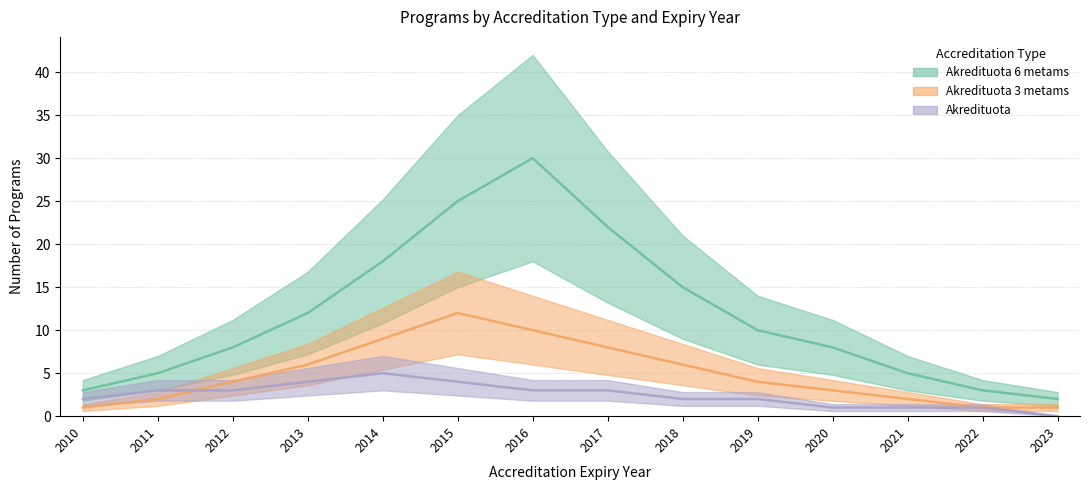

Is this an area chart (filled region under the line)?

No